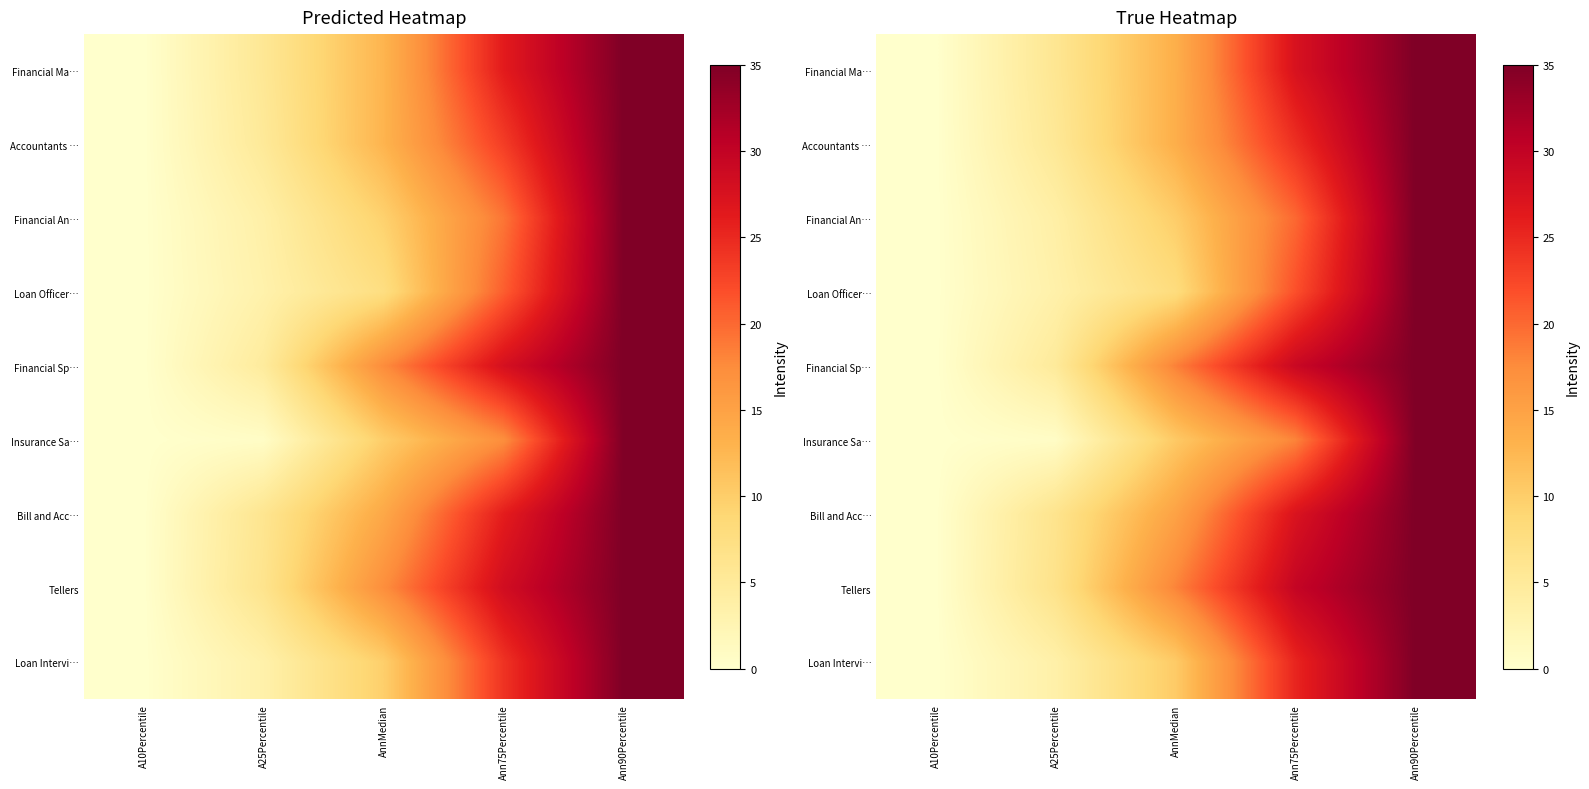

How many values in the Loan Officer… series are below 7?

2